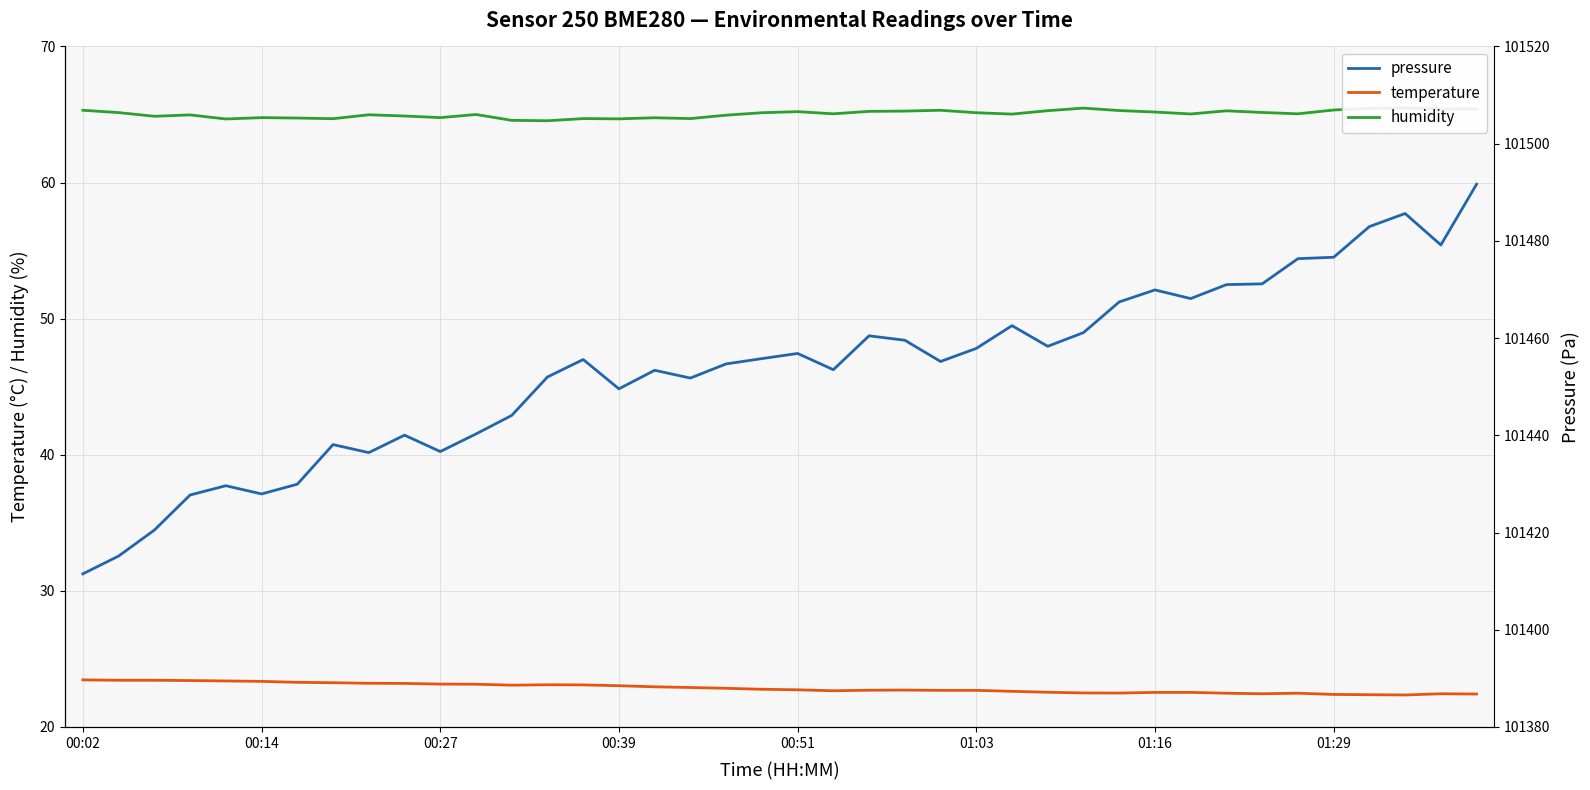

What is the maximum value for temperature?

23.5